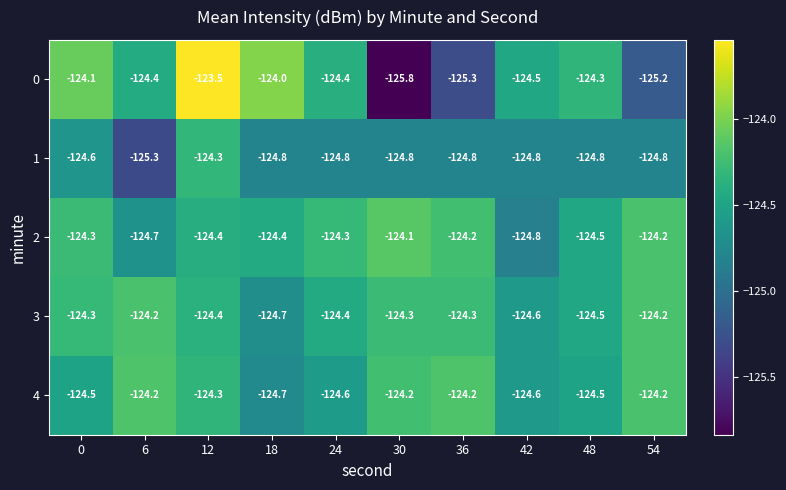

At 30, list the series in order from largest to smallest.

2, 4, 3, 1, 0